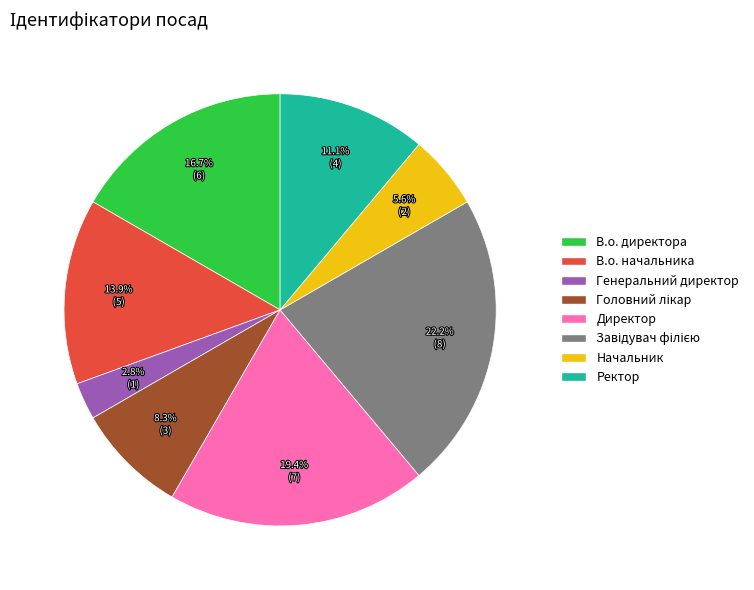

Is it true that В.о. директора is 17% of the pie?

True